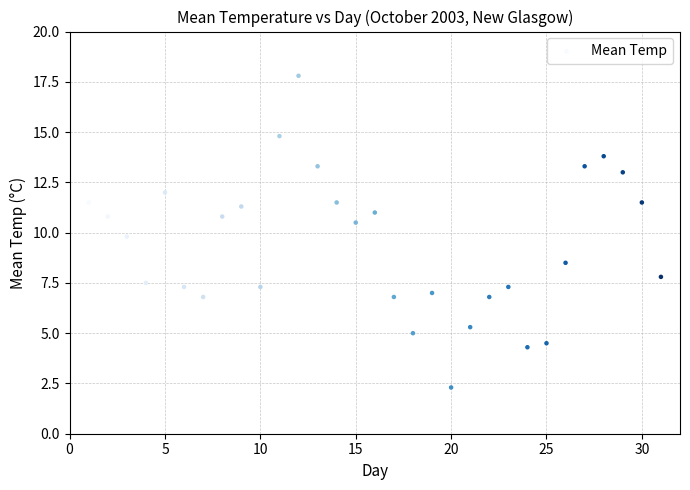

What is the range of X values (max minus min)?

30.0